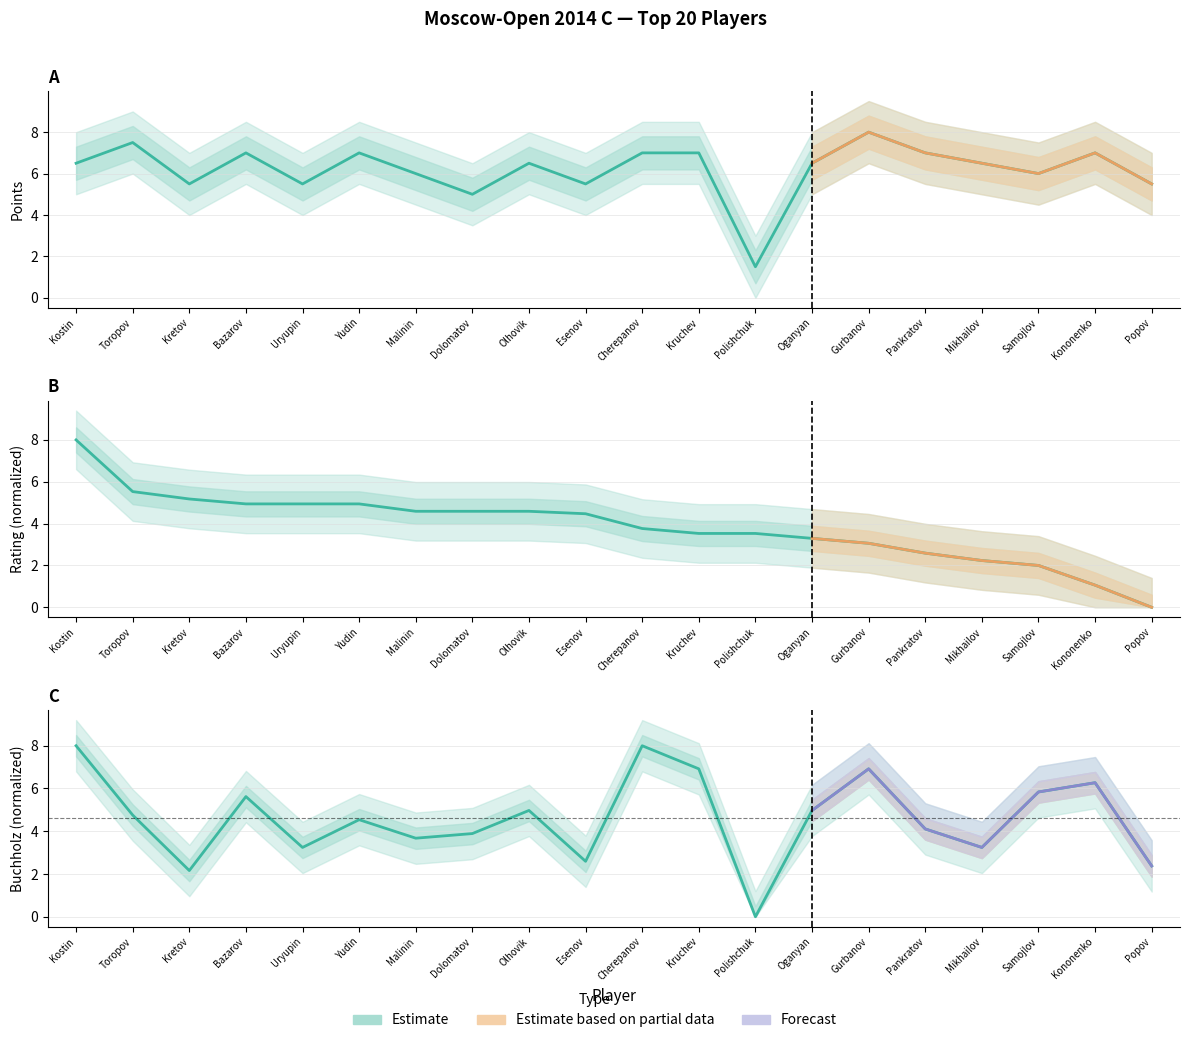

True or false: Rating has more than 0 interior local peaks.

False